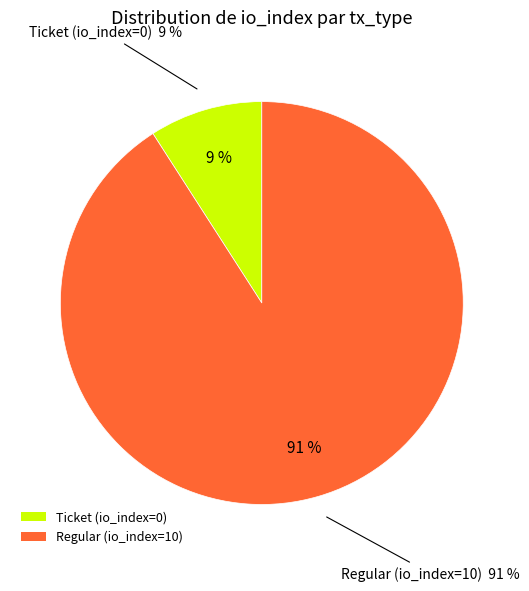

Which has a higher value, tx_type: Regular (io_index=10) or tx_type: Ticket (io_index=0)?

tx_type: Regular (io_index=10)